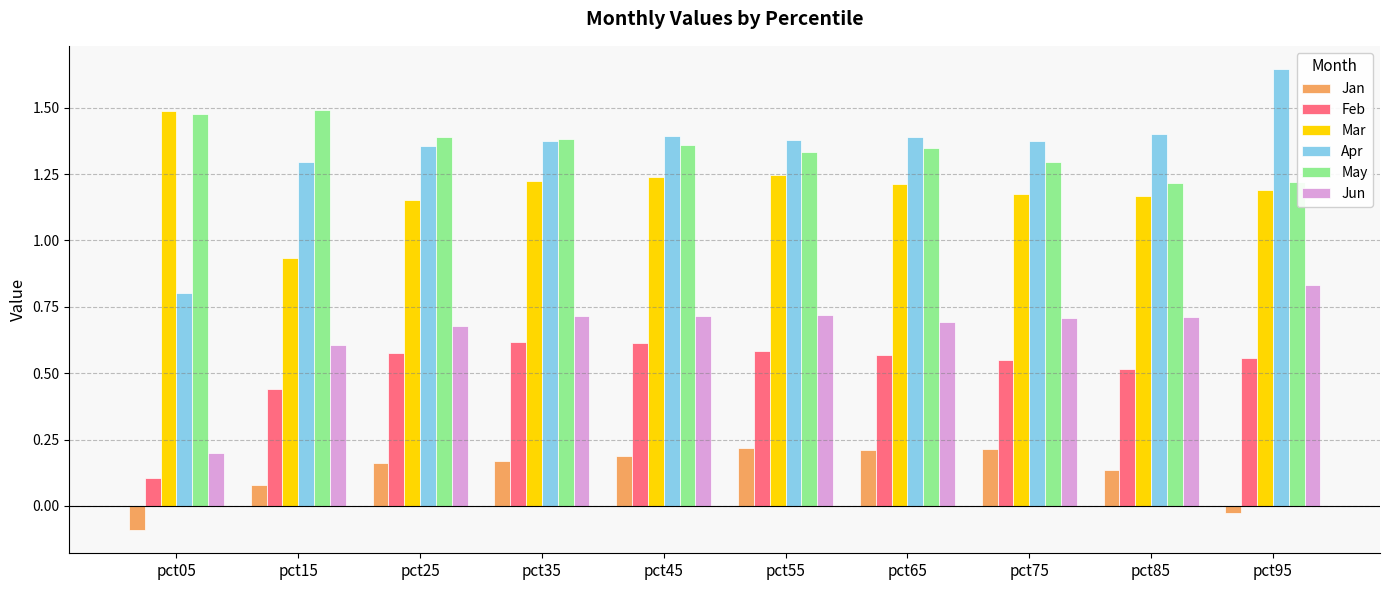

At how many categories does at least one series exceed 0?

10